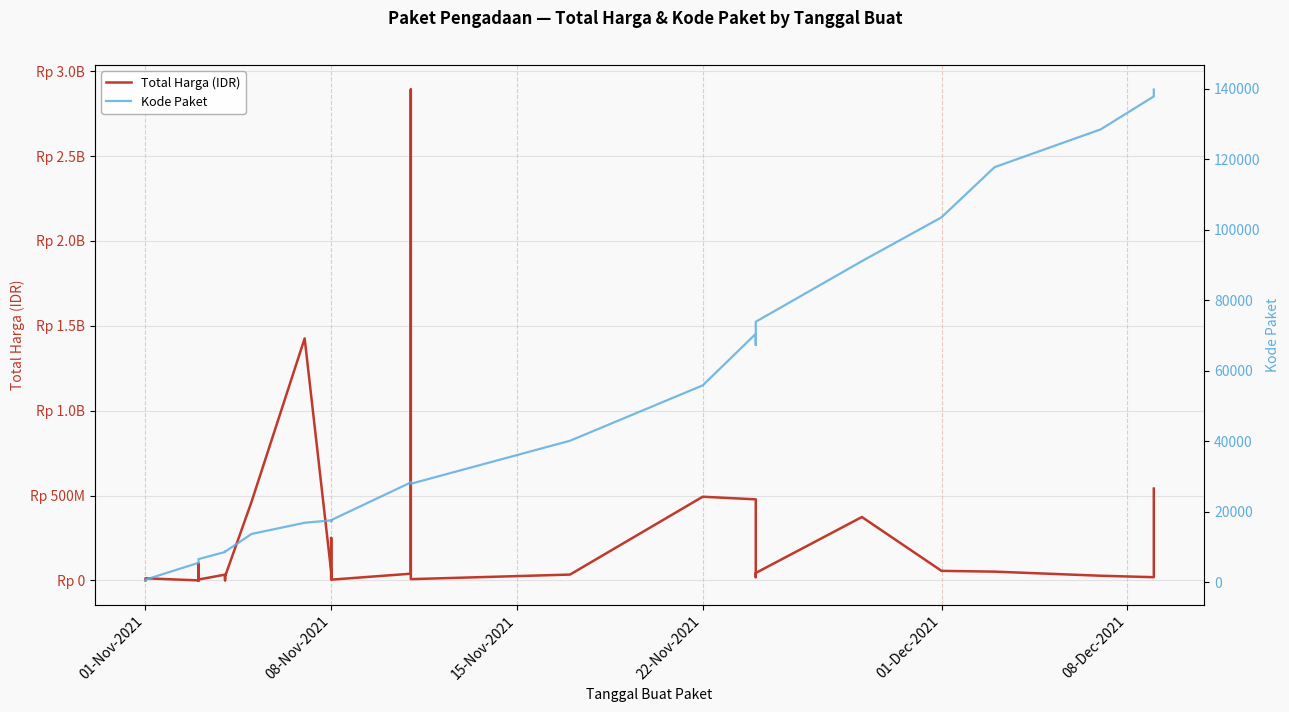

What are all the series names shown in the legend?

Total Harga (IDR), Kode Paket